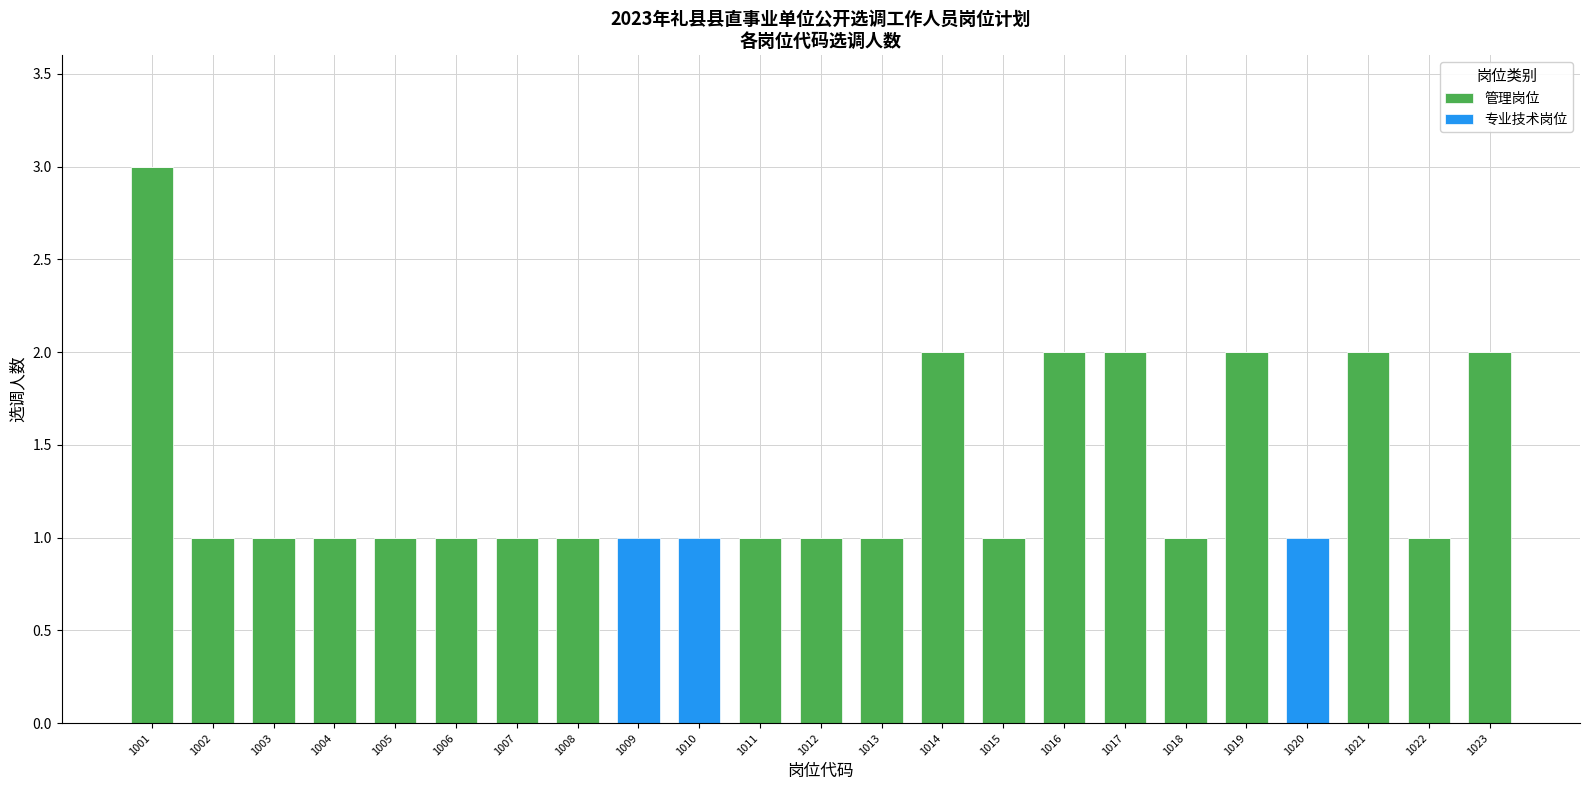

What is the sum of the 管理岗位 values at 1014 and 1007?

3